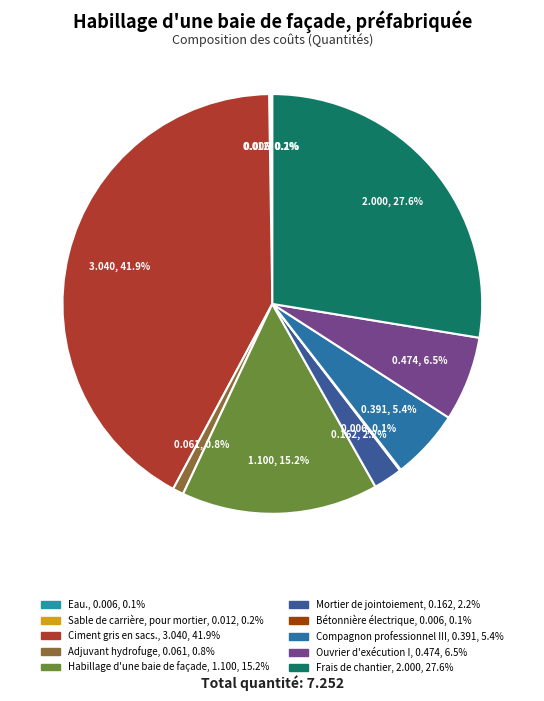

How many segments does this pie chart have?

10